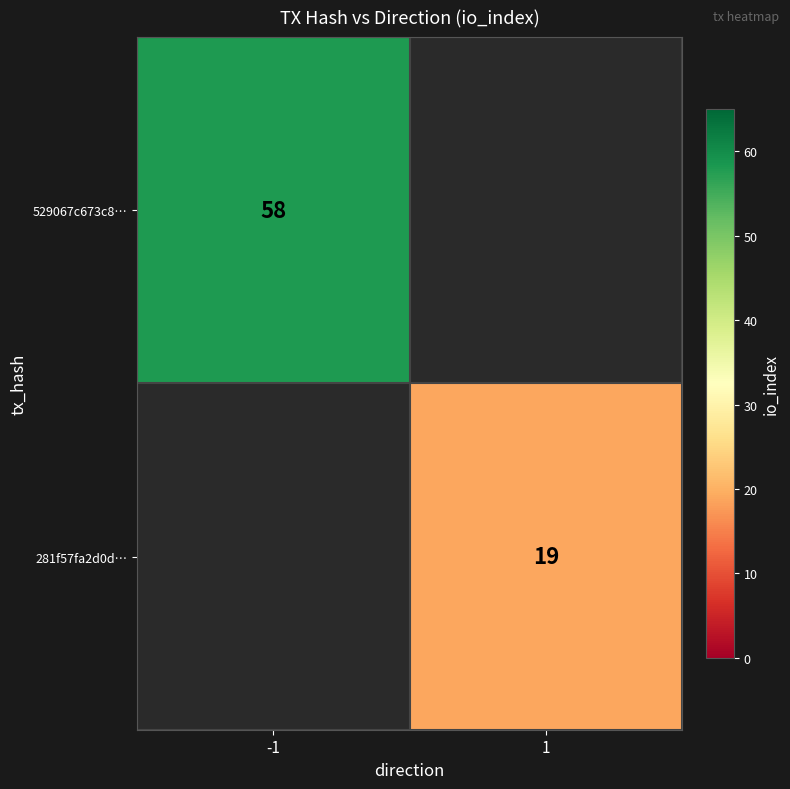

Is it true that 529067c673c8… equals 22 at -1?

False